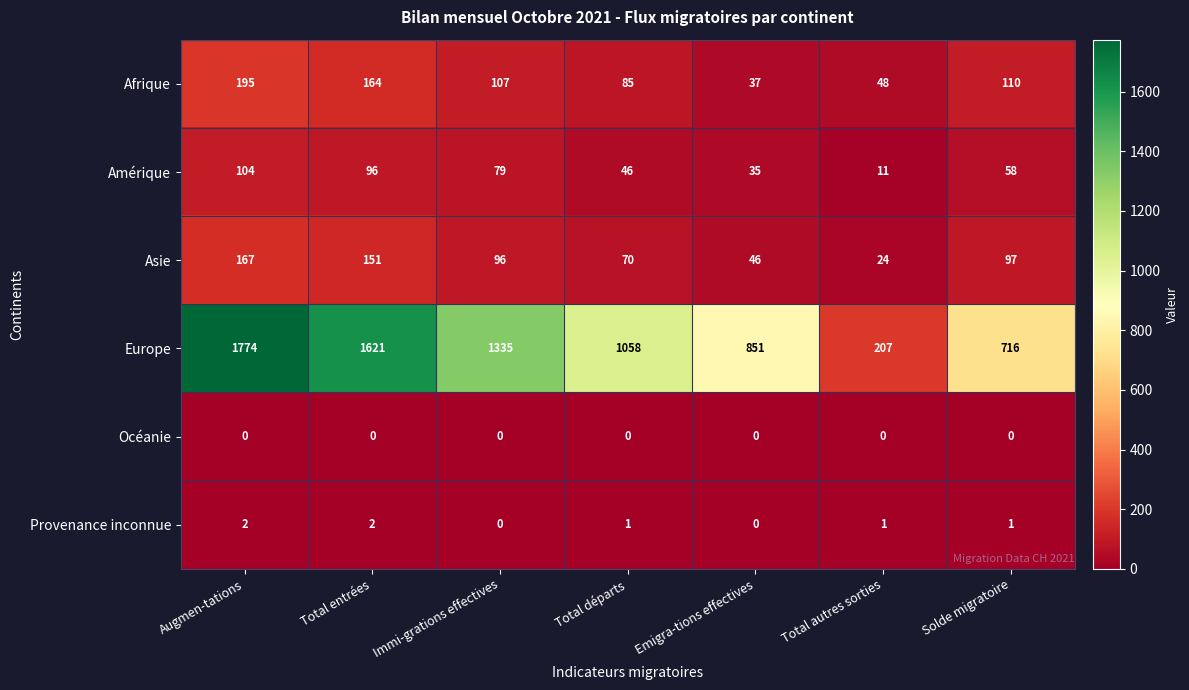

The Afrique series shows 37 at Emigra-tions effectives. True or false?

True